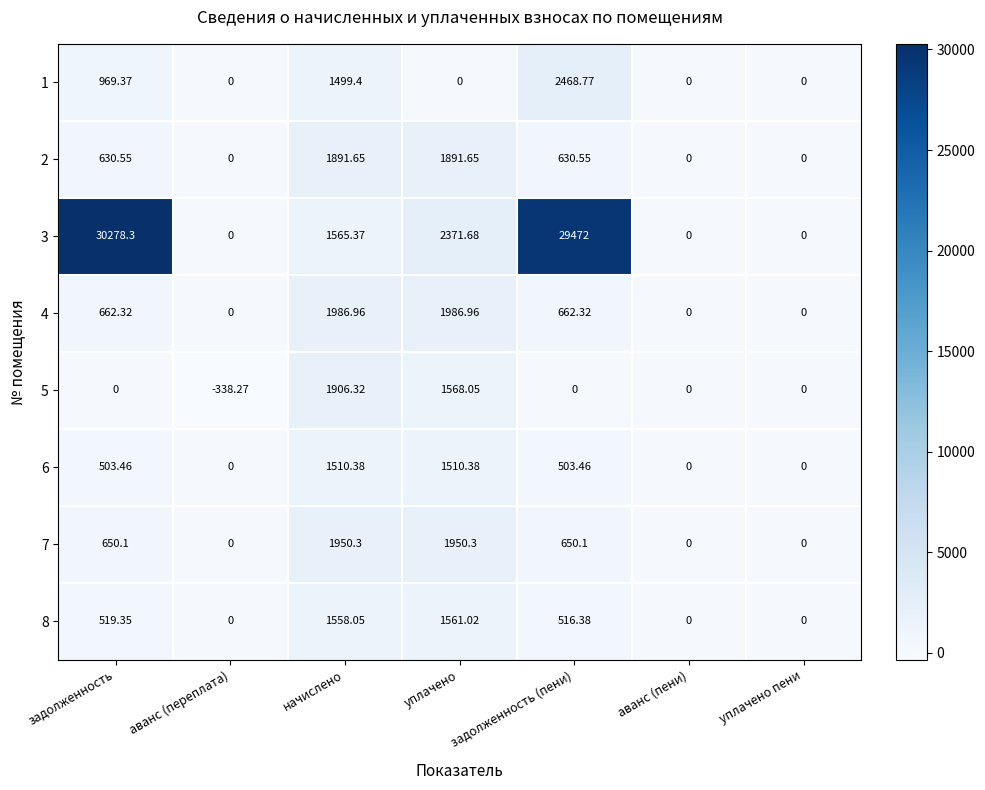

Which label corresponds to the smallest value in the chart?

аванс (переплата)